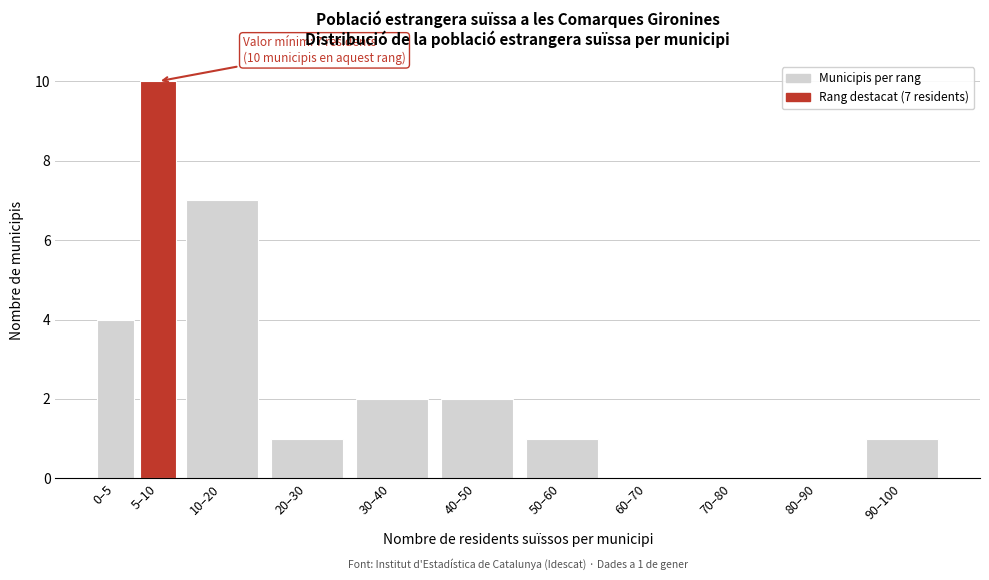

Reading right to left, transcribe all the data shown in this chart.

90–100=1	80–90=0	70–80=0	60–70=0	50–60=1	40–50=2	30–40=2	20–30=1	10–20=7	5–10=10	0–5=4